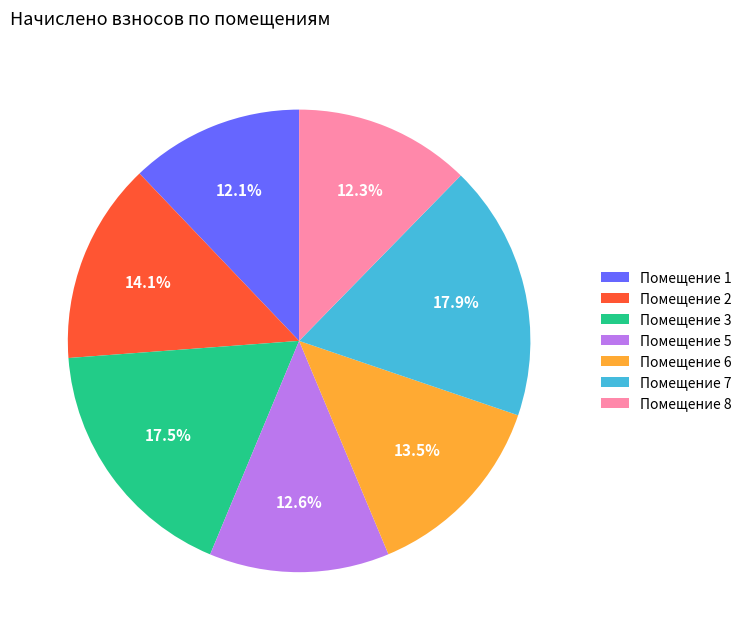

Approximately how many times larger is the value at Помещение 7 compared to Помещение 8?

1.5